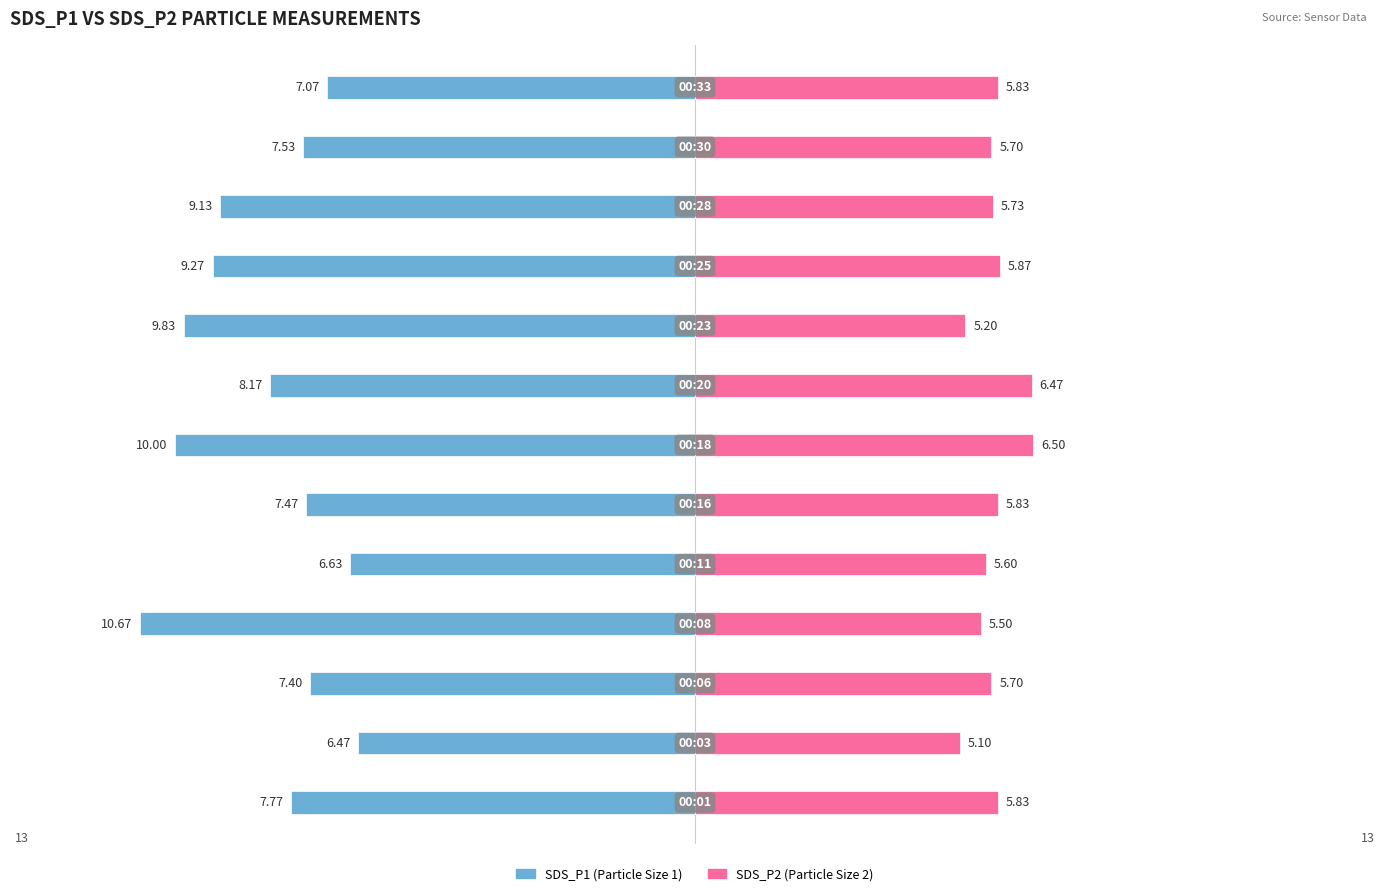

At which label does SDS_P1 reach its minimum?

3